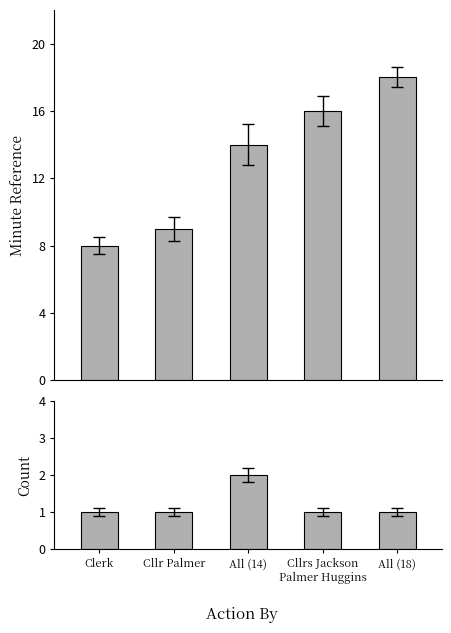

Is the value of Count at All (14) greater than the value of Minute Reference at Clerk?

No